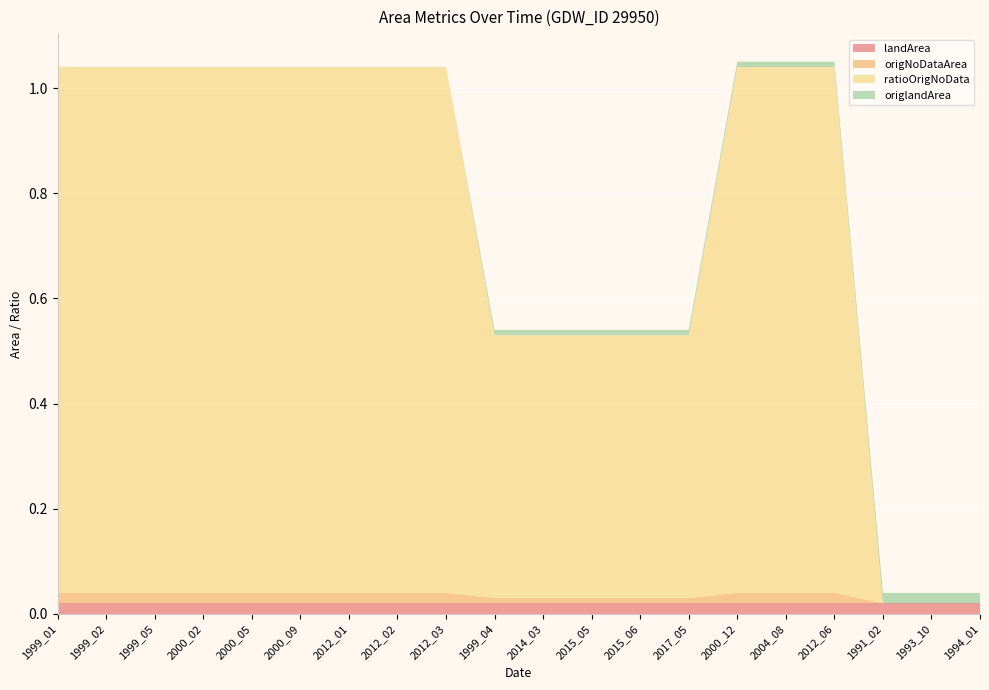

Reading left to right, transcribe all the data shown in this chart.

landArea: 1999_01=0.0	1999_02=0.0	1999_05=0.0	2000_02=0.0	2000_05=0.0	2000_09=0.0	2012_01=0.0	2012_02=0.0	2012_03=0.0	1999_04=0.0	2014_03=0.0	2015_05=0.0	2015_06=0.0	2017_05=0.0	2000_12=0.0	2004_08=0.0	2012_06=0.0	1991_02=0.0	1993_10=0.0	1994_01=0.0
origNoDataArea: 1999_01=0.0	1999_02=0.0	1999_05=0.0	2000_02=0.0	2000_05=0.0	2000_09=0.0	2012_01=0.0	2012_02=0.0	2012_03=0.0	1999_04=0.0	2014_03=0.0	2015_05=0.0	2015_06=0.0	2017_05=0.0	2000_12=0.0	2004_08=0.0	2012_06=0.0	1991_02=0.0	1993_10=0.0	1994_01=0.0
ratioOrigNoData: 1999_01=1.0	1999_02=1.0	1999_05=1.0	2000_02=1.0	2000_05=1.0	2000_09=1.0	2012_01=1.0	2012_02=1.0	2012_03=1.0	1999_04=0.5	2014_03=0.5	2015_05=0.5	2015_06=0.5	2017_05=0.5	2000_12=1.0	2004_08=1.0	2012_06=1.0	1991_02=0.0	1993_10=0.0	1994_01=0.0
origlandArea: 1999_01=0.0	1999_02=0.0	1999_05=0.0	2000_02=0.0	2000_05=0.0	2000_09=0.0	2012_01=0.0	2012_02=0.0	2012_03=0.0	1999_04=0.0	2014_03=0.0	2015_05=0.0	2015_06=0.0	2017_05=0.0	2000_12=0.0	2004_08=0.0	2012_06=0.0	1991_02=0.0	1993_10=0.0	1994_01=0.0